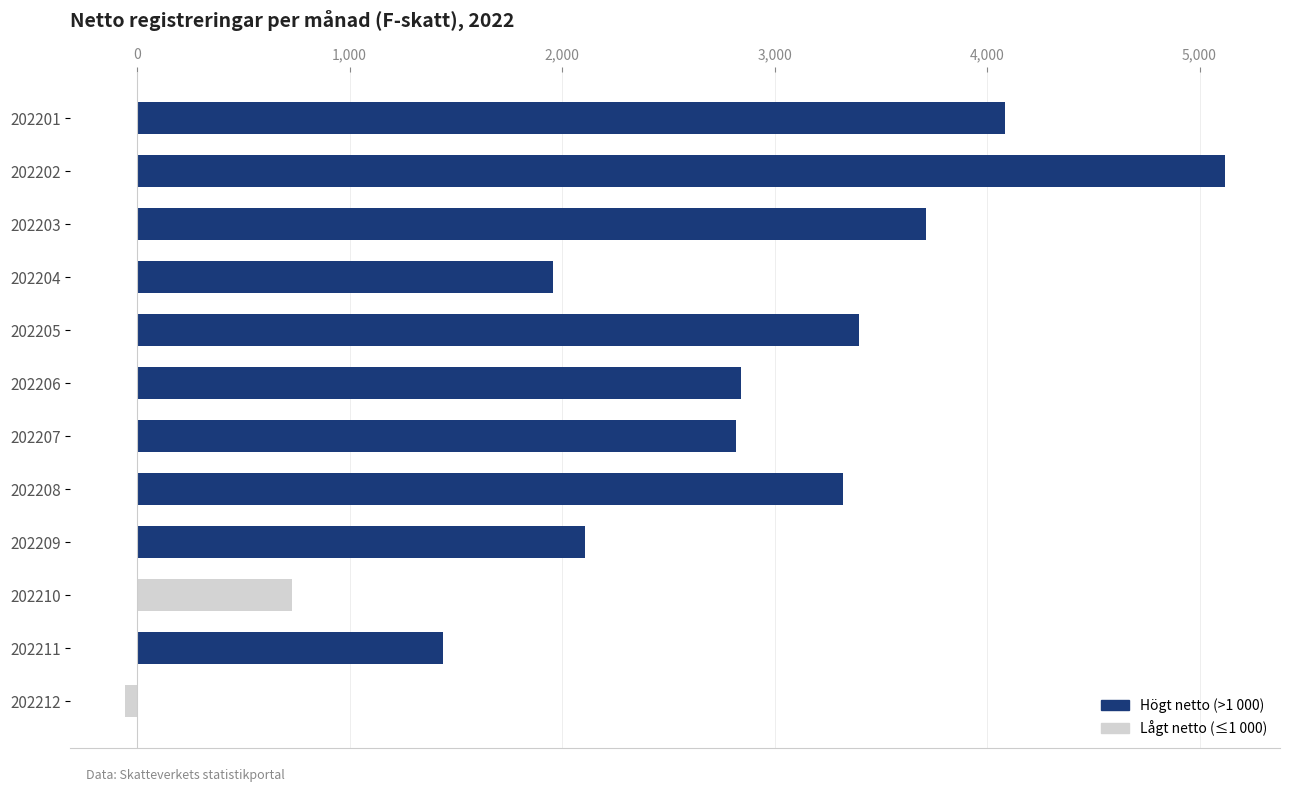

How many categories are shown in the chart?

12